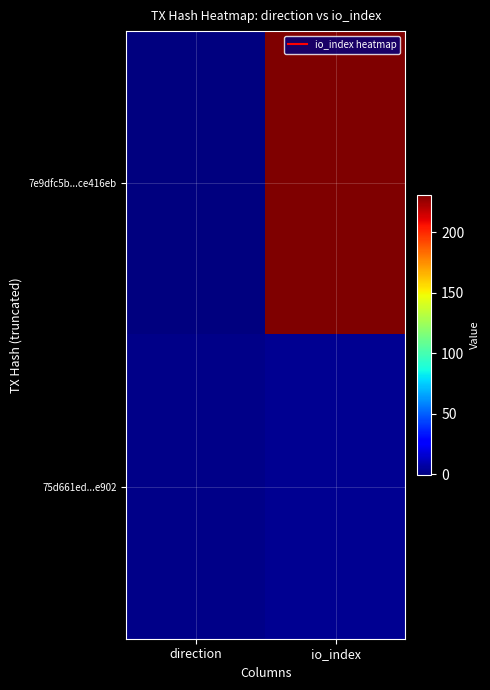

At how many categories does at least one series exceed 152?

1